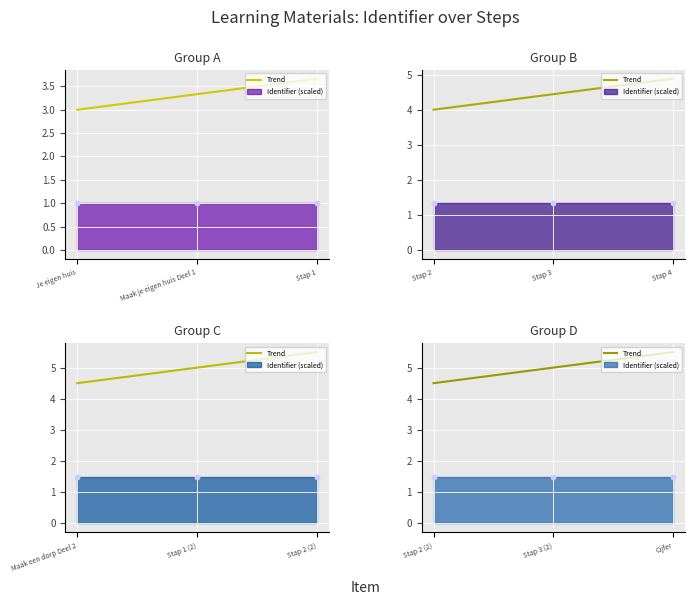

Between Stap 2 (2) and Stap 3 (2), which is larger?

Stap 3 (2)